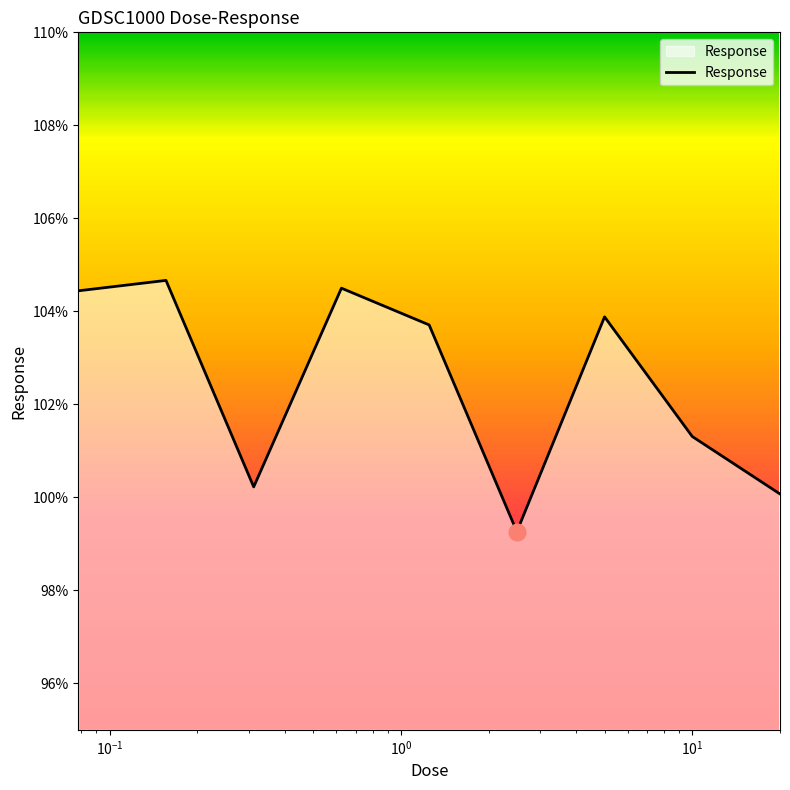

What is the difference between the maximum and minimum values?

5.4